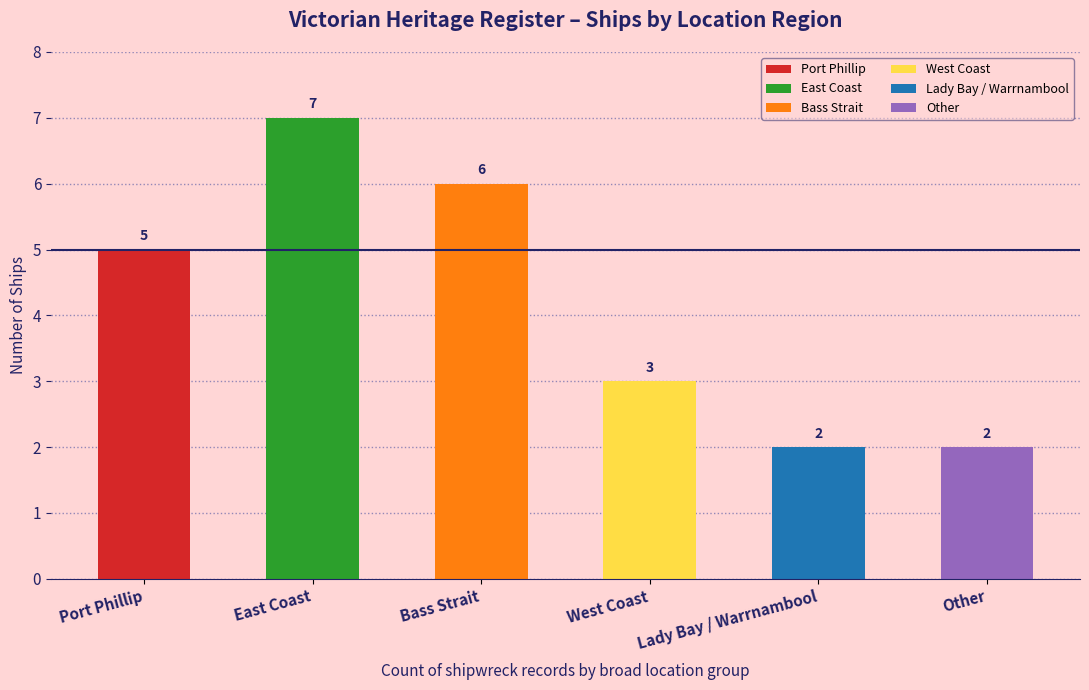

Reading left to right, extract all data points from this chart.

5	7	6	3	2	2